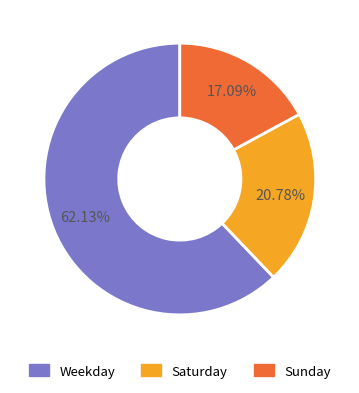

Is there a majority slice in this chart?

Yes